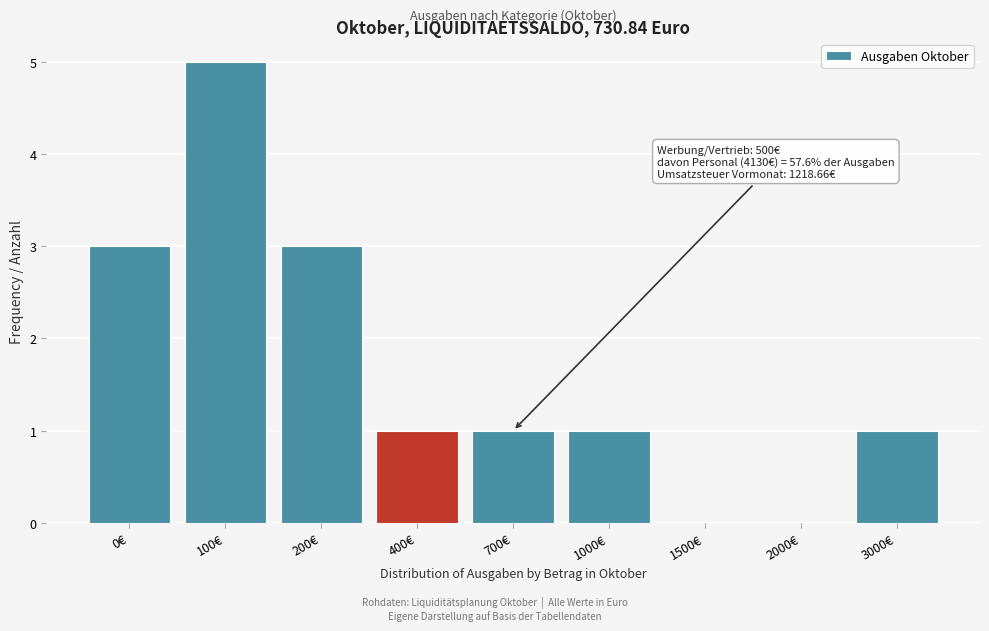

Reading left to right, list all the values displayed in this chart.

0€=3	100€=5	200€=3	400€=1	700€=1	1000€=1	1500€=0	2000€=0	3000€=1